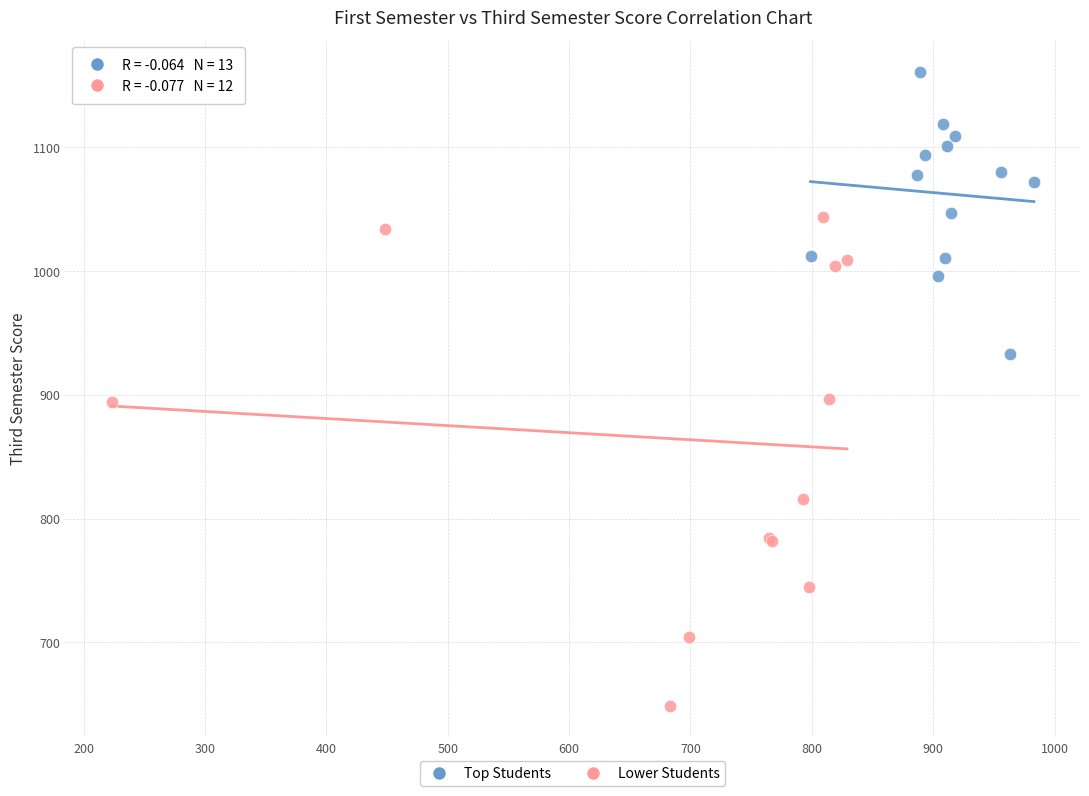

Which series reaches the maximum Y coordinate?

Top Students